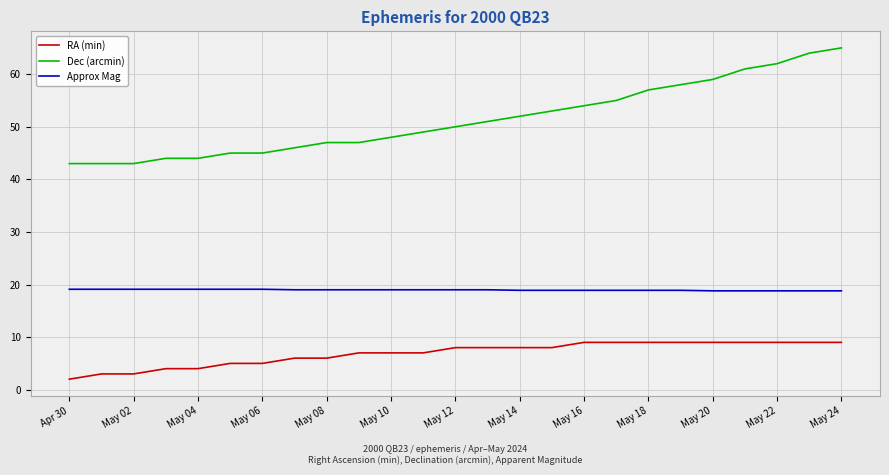

What is the smallest value displayed?

2.0